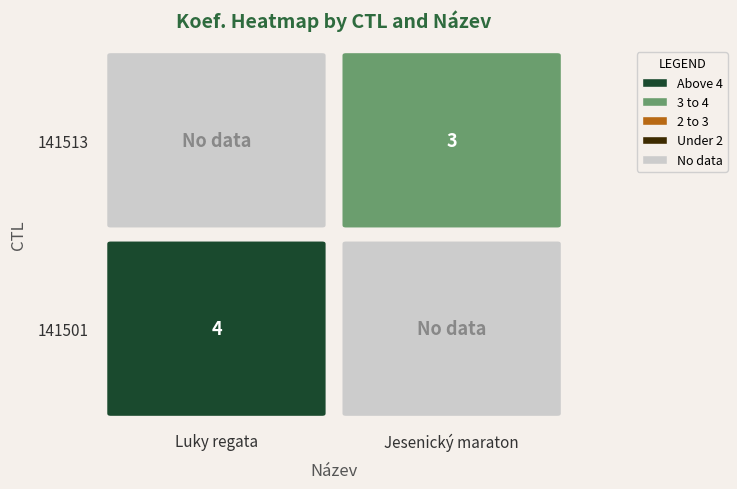

Which series has the largest total across all categories?

141501